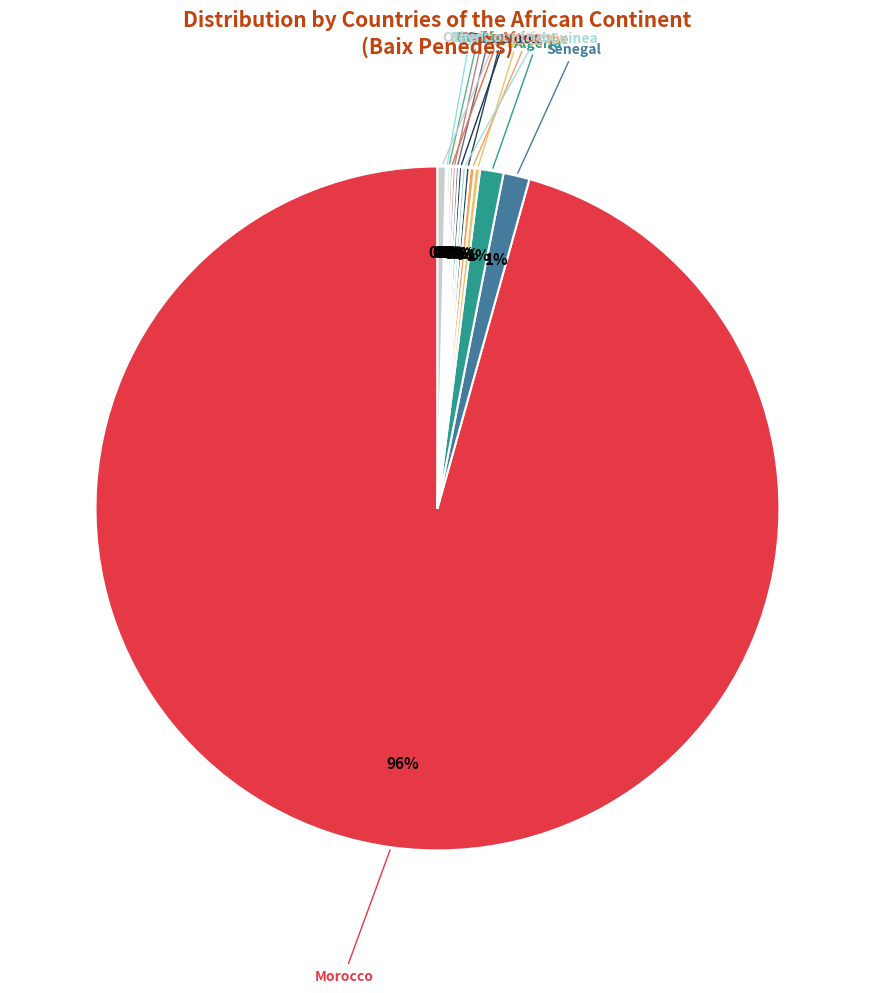

Which slice represents more than half of the pie?

Morocco